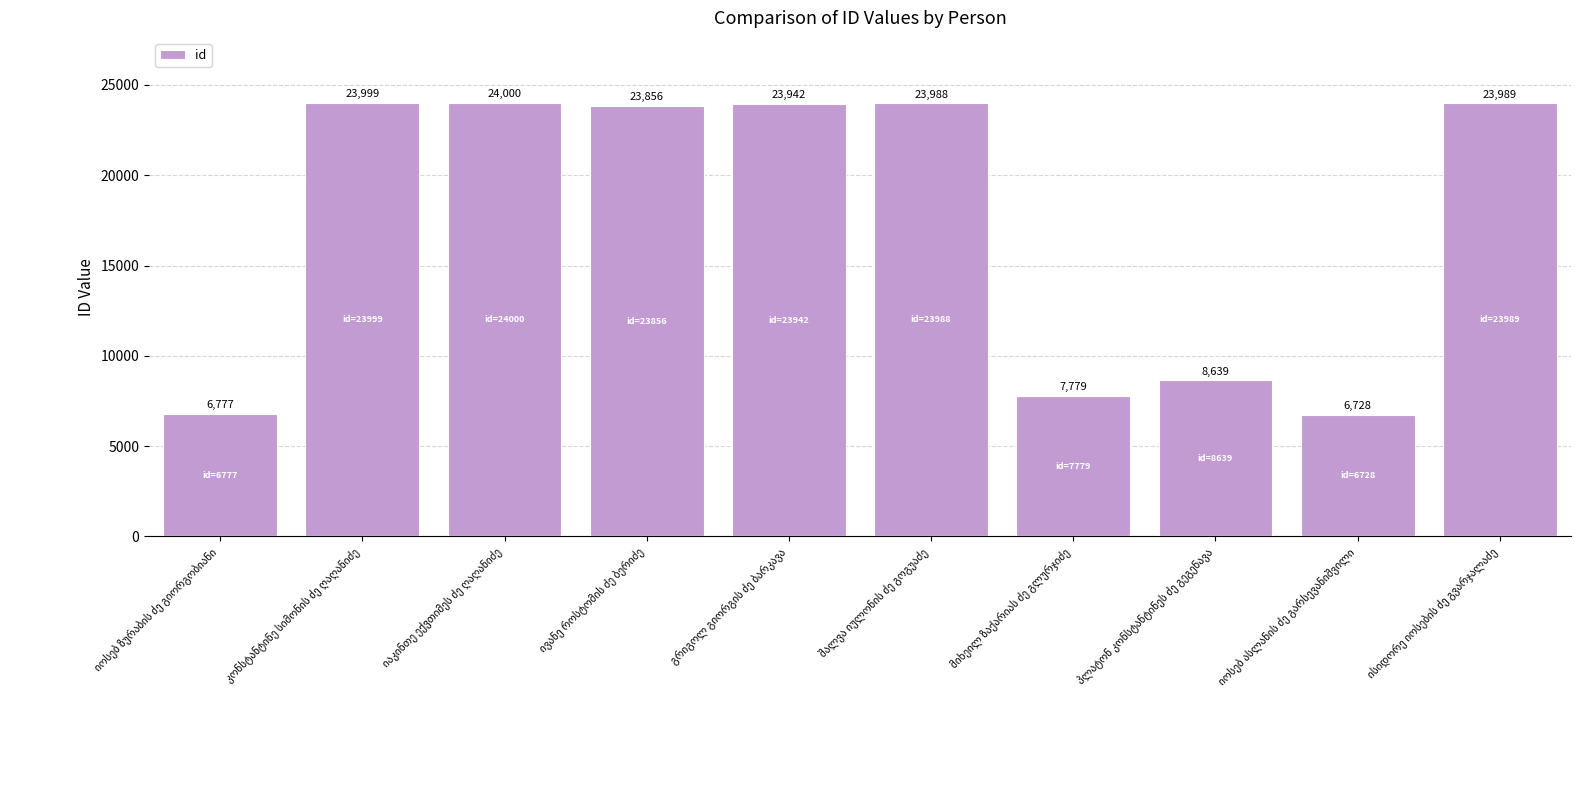

What is the smallest value displayed?

6728